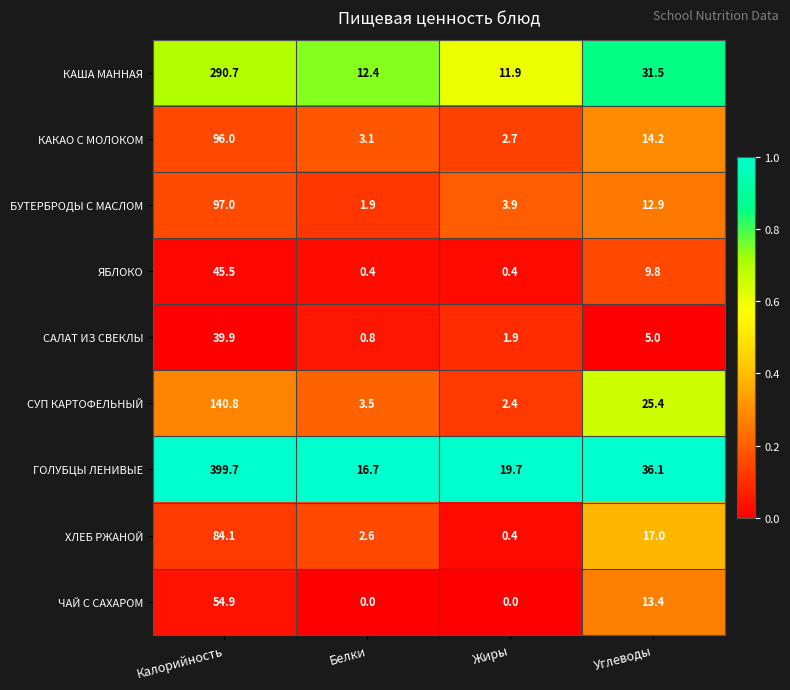

What is the greatest value displayed?

399.7